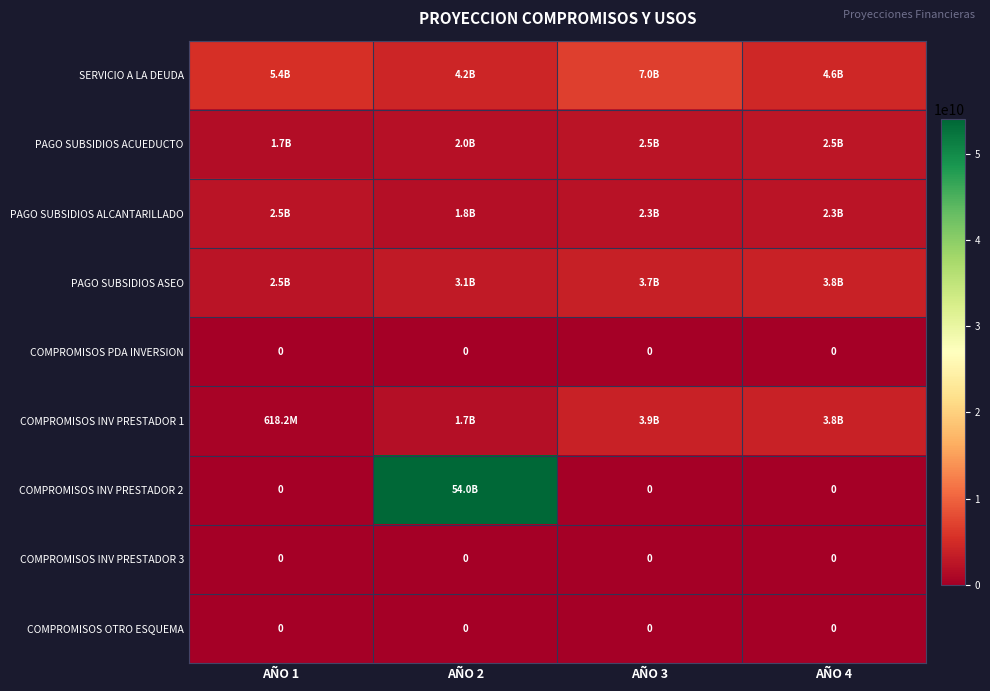

What is the greatest value displayed?

54022406282